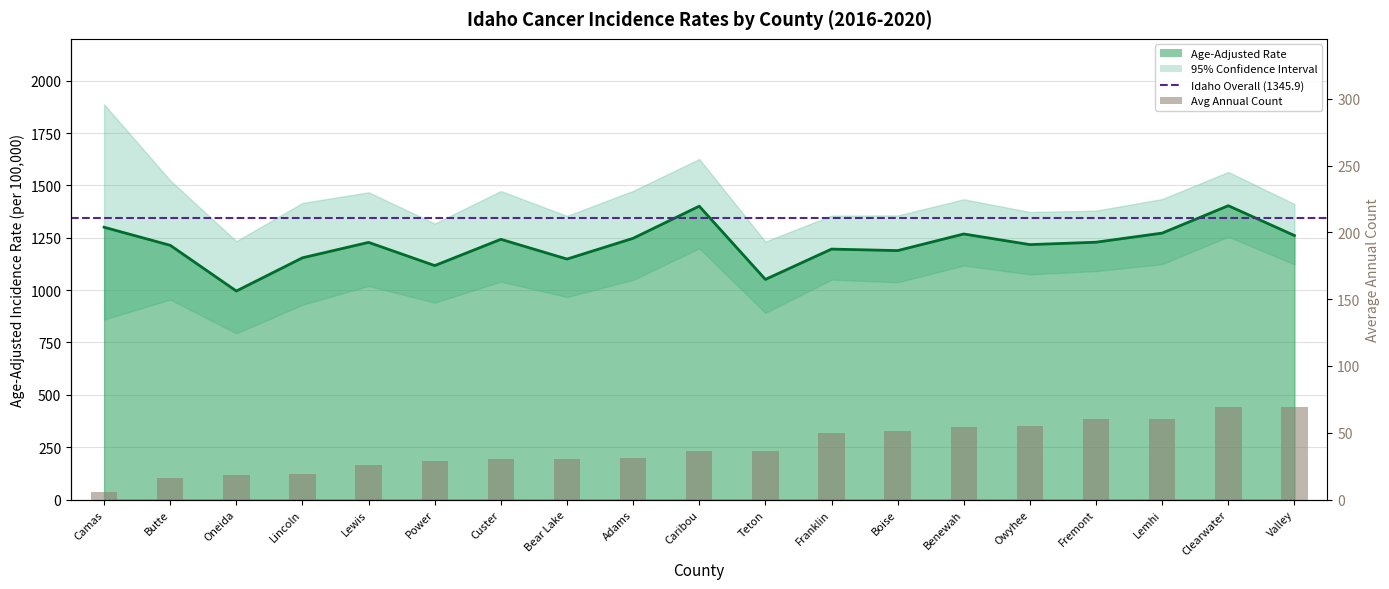

Where does the Avg Annual Count series first go above 36?

Franklin